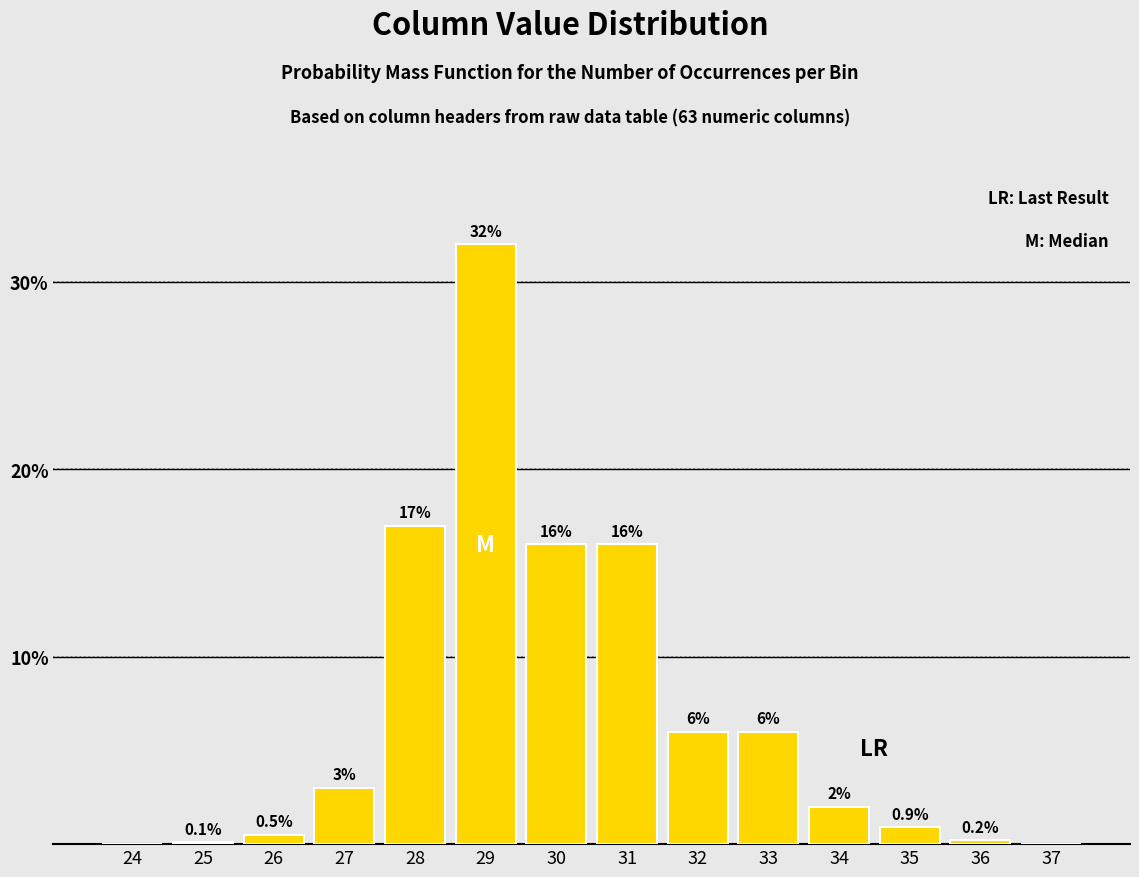

Reading left to right, list all the values displayed in this chart.

24=0.0	25=0.1	26=0.5	27=3.0	28=17.0	29=32.0	30=16.0	31=16.0	32=6.0	33=6.0	34=2.0	35=0.9	36=0.2	37=0.0